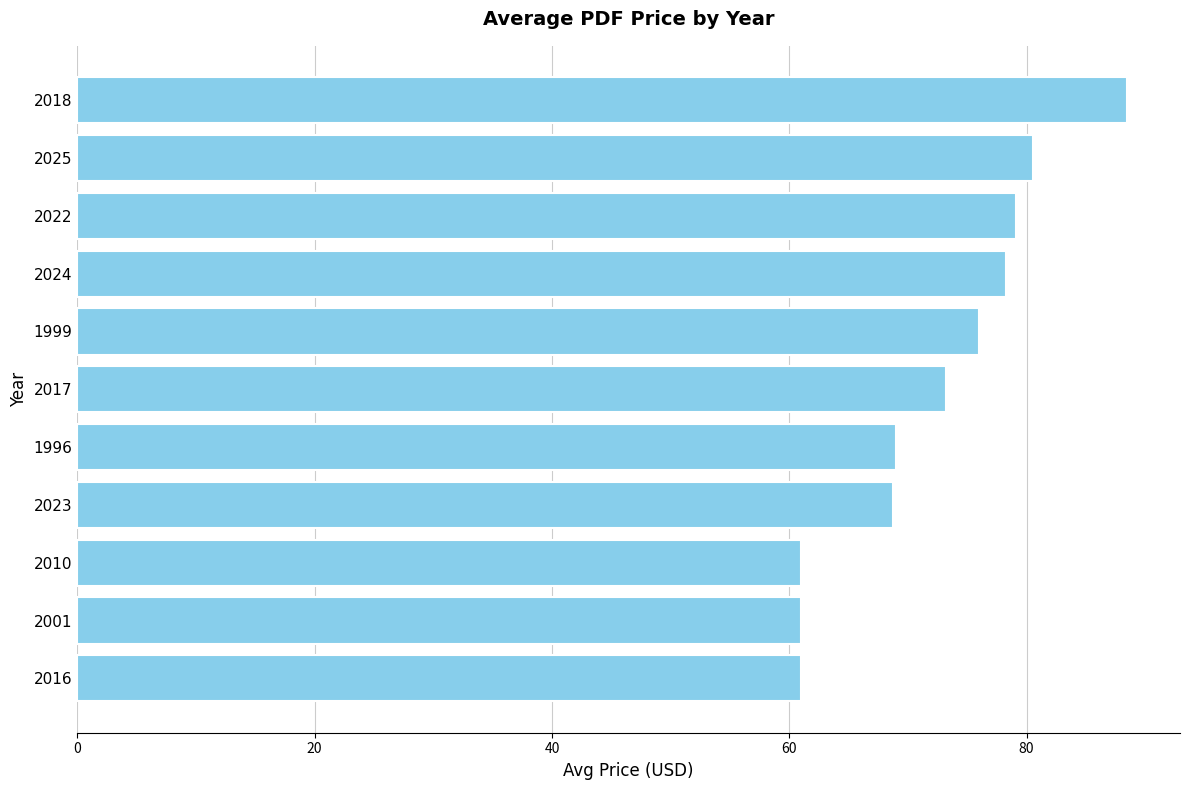

Is it true that the value at 2010 is 23.5?

False